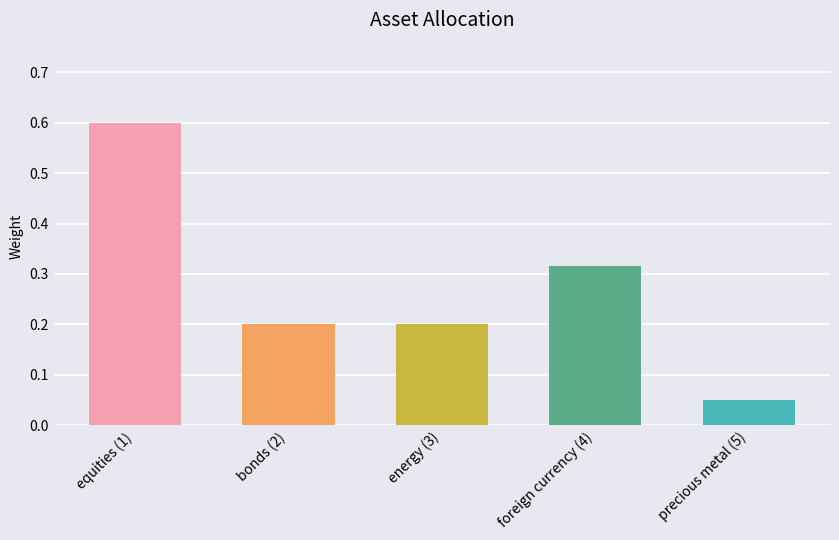

Reading left to right, transcribe all the data shown in this chart.

equities (1)=0.6	bonds (2)=0.2	energy (3)=0.2	foreign currency (4)=0.3	precious metal (5)=0.1